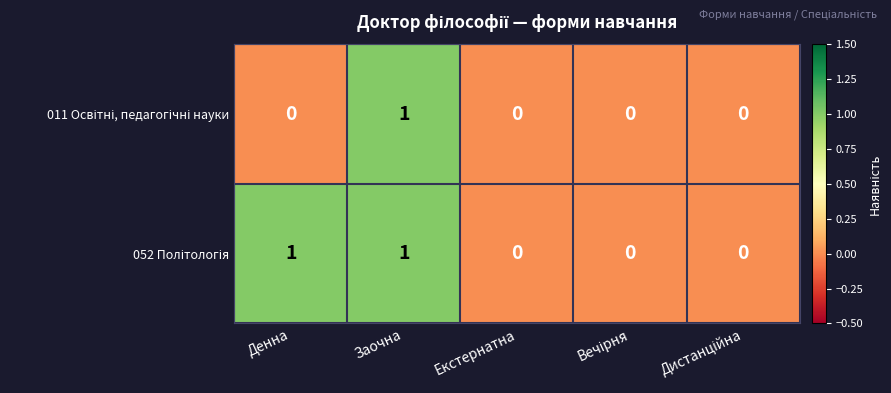

At which category is the sum across all series the highest?

Заочна